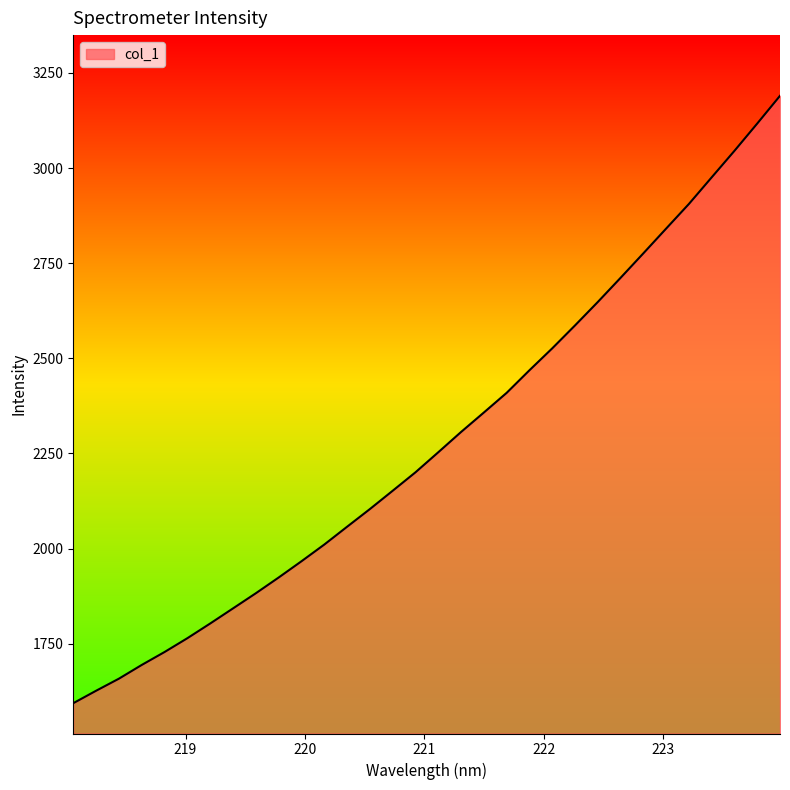

What is the difference between the maximum and minimum values?

1596.3